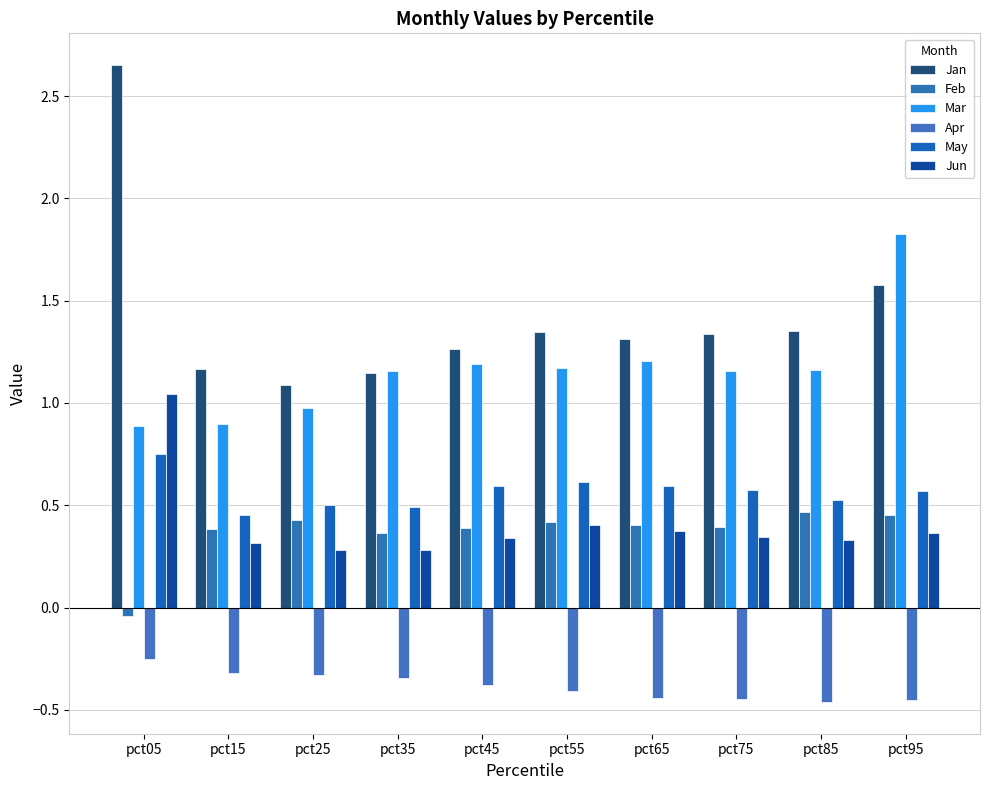

How many groups of bars are there?

10